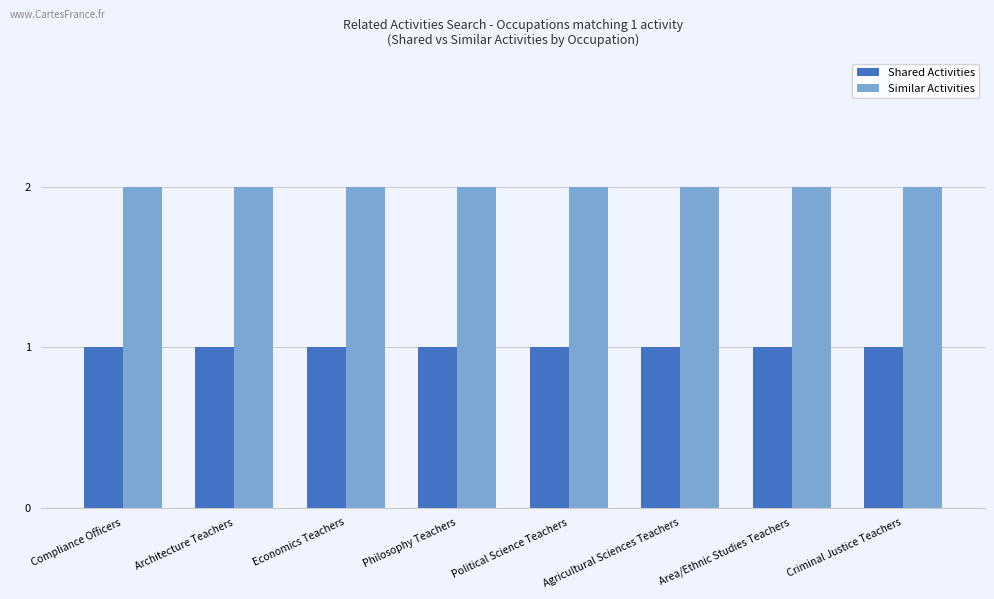

What is the sum of all Similar Activities values?

16